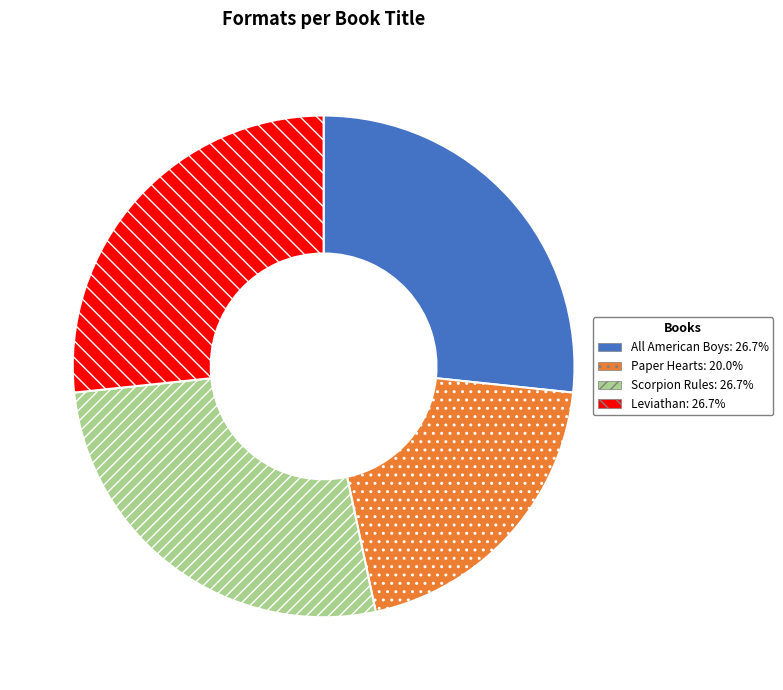

Does any single category account for the majority?

No